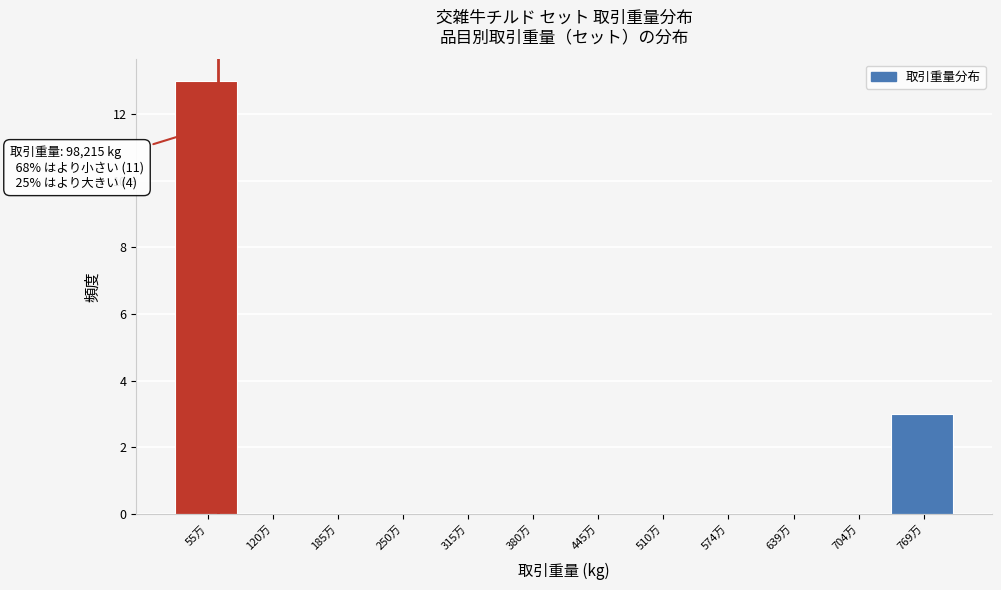

Reading left to right, transcribe all the data shown in this chart.

55万=13	120万=0	185万=0	250万=0	315万=0	380万=0	445万=0	510万=0	574万=0	639万=0	704万=0	769万=3